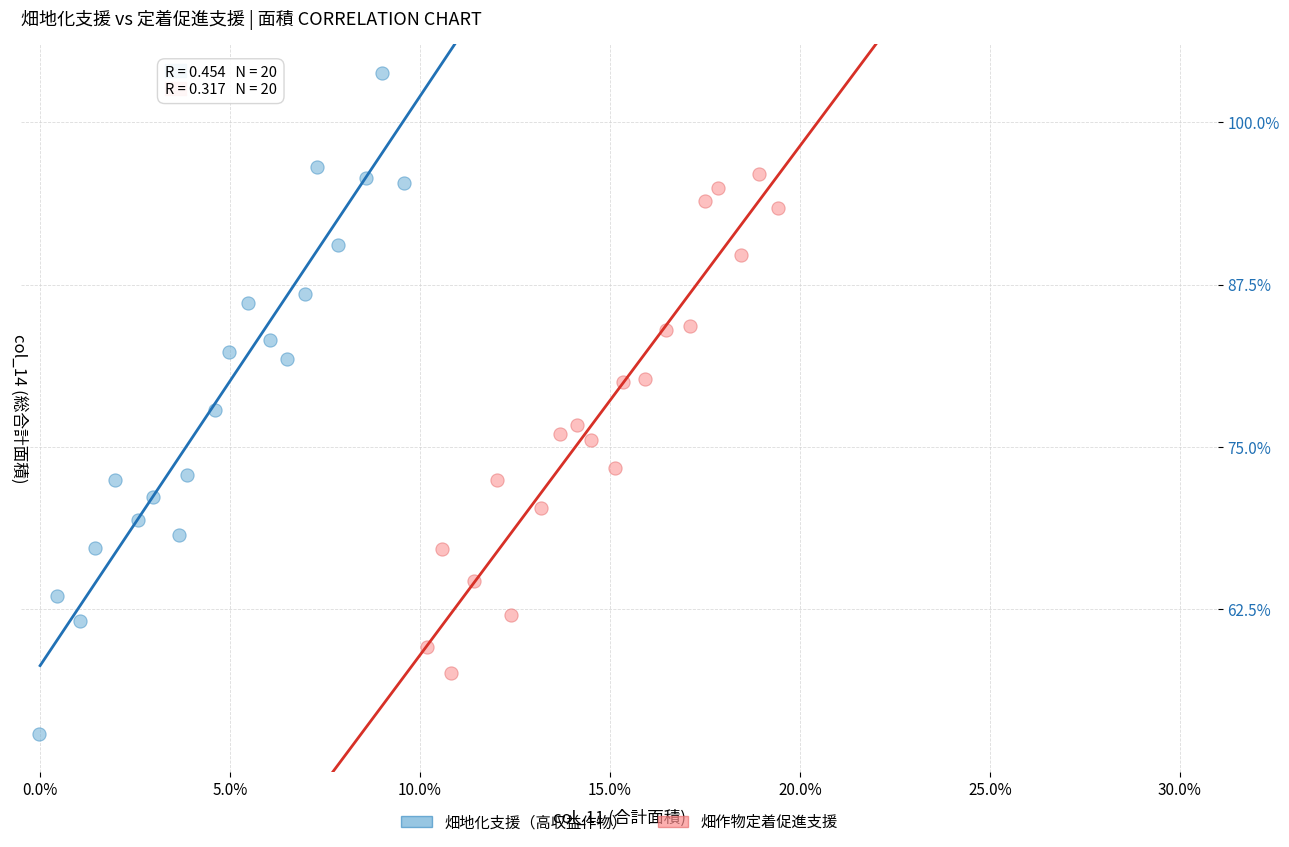

What are all the series names shown in the legend?

畑地化支援（高収益作物）, 畑作物定着促進支援